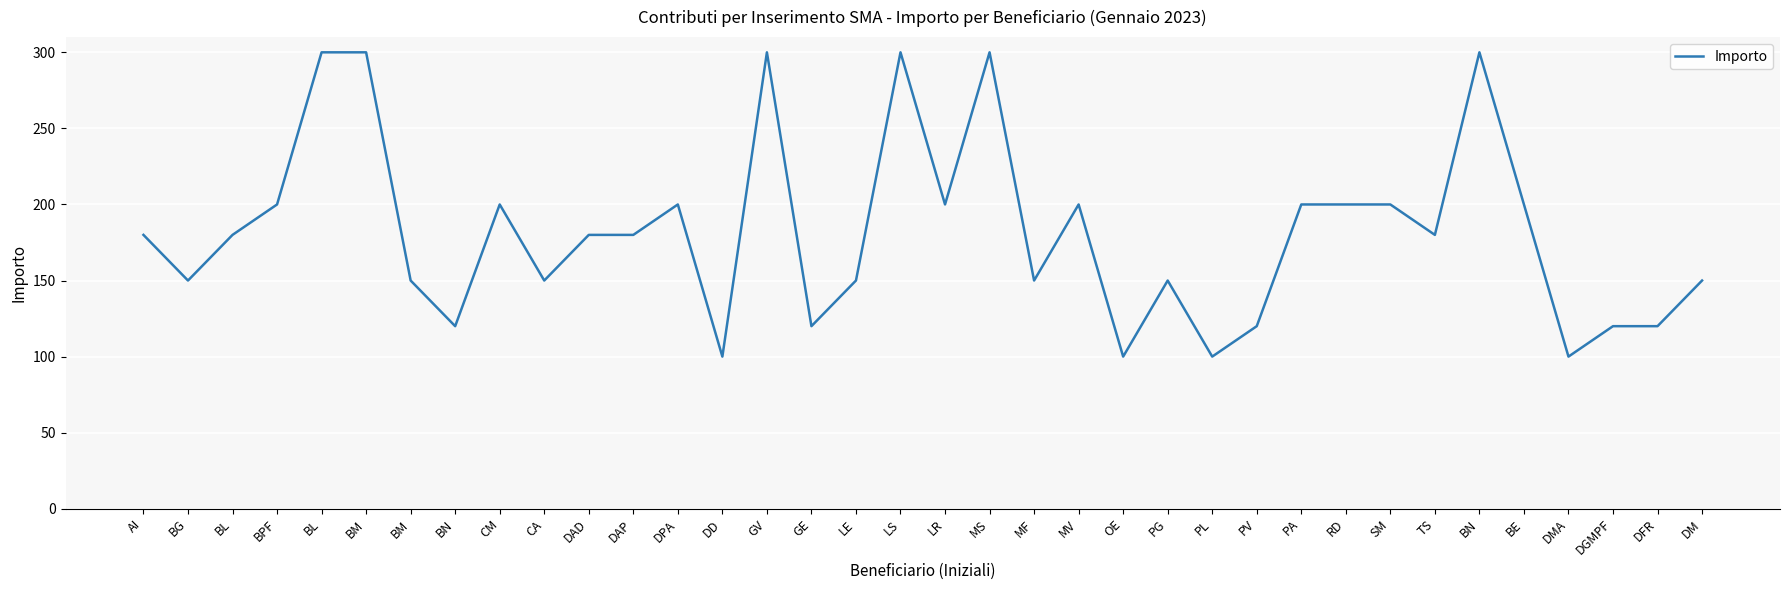

Count the values in the range 150 to 200.

21